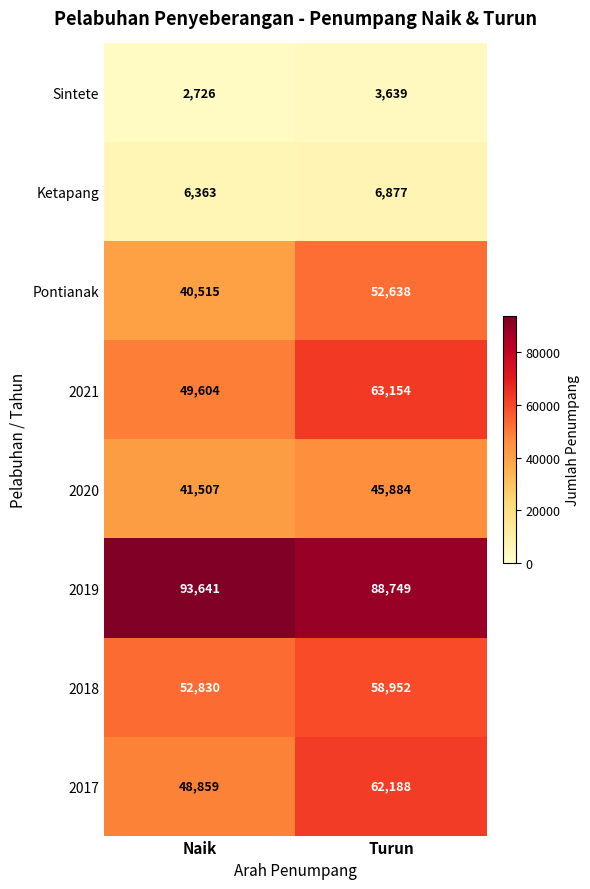

The value of 2020 at Turun is 45884. True or false?

True